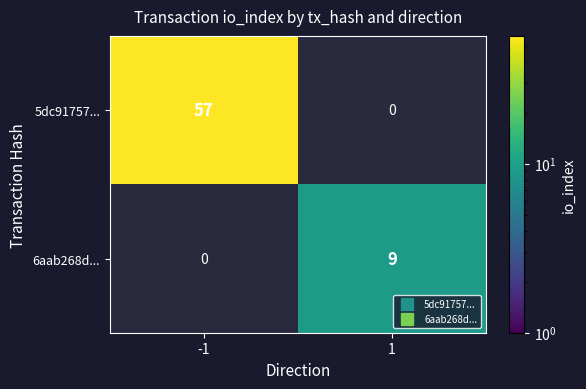

True or false: 6aab268d... has a value of 9 at 1.

True